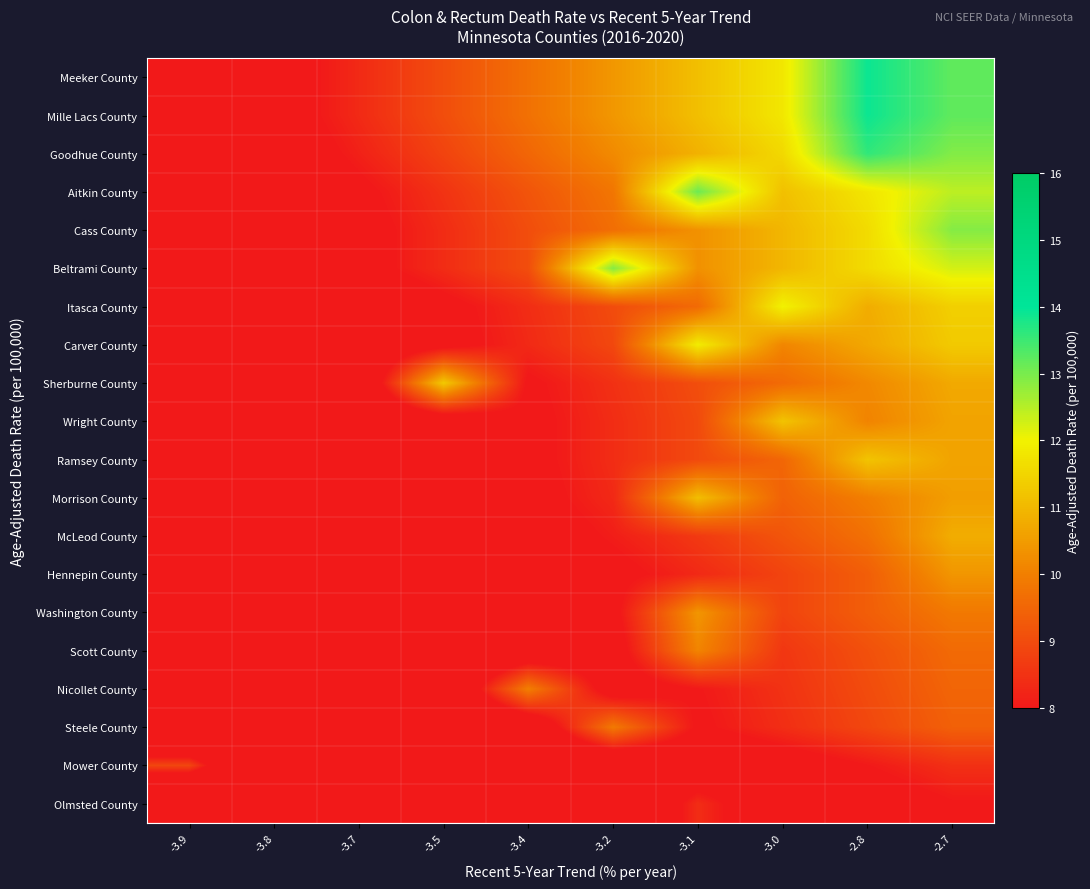

What is the total value across all series at -3.1?

195.3